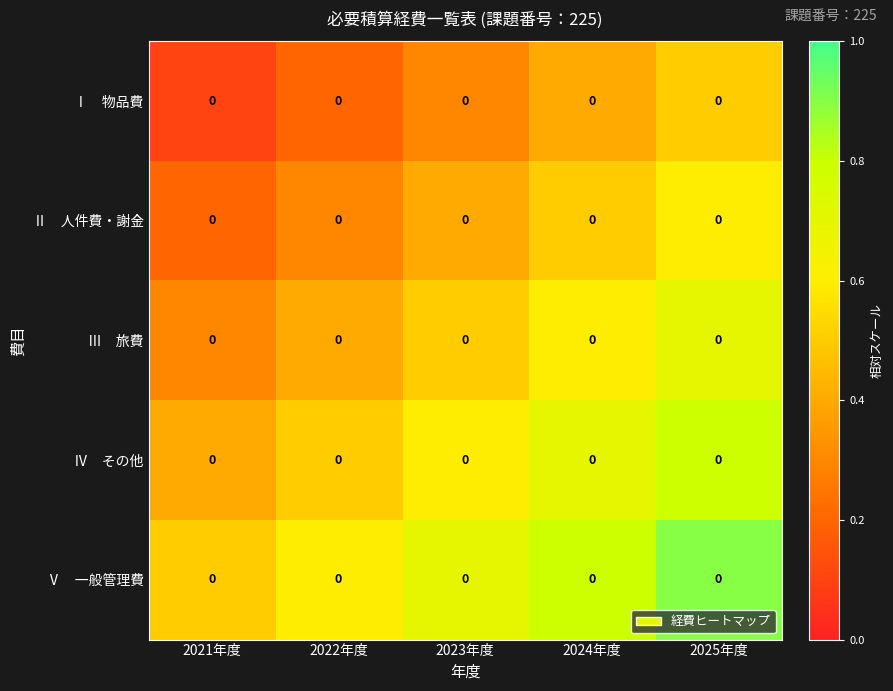

True or false: Ⅰ 物品費 has a value of 0.4 at 2024年度.

True